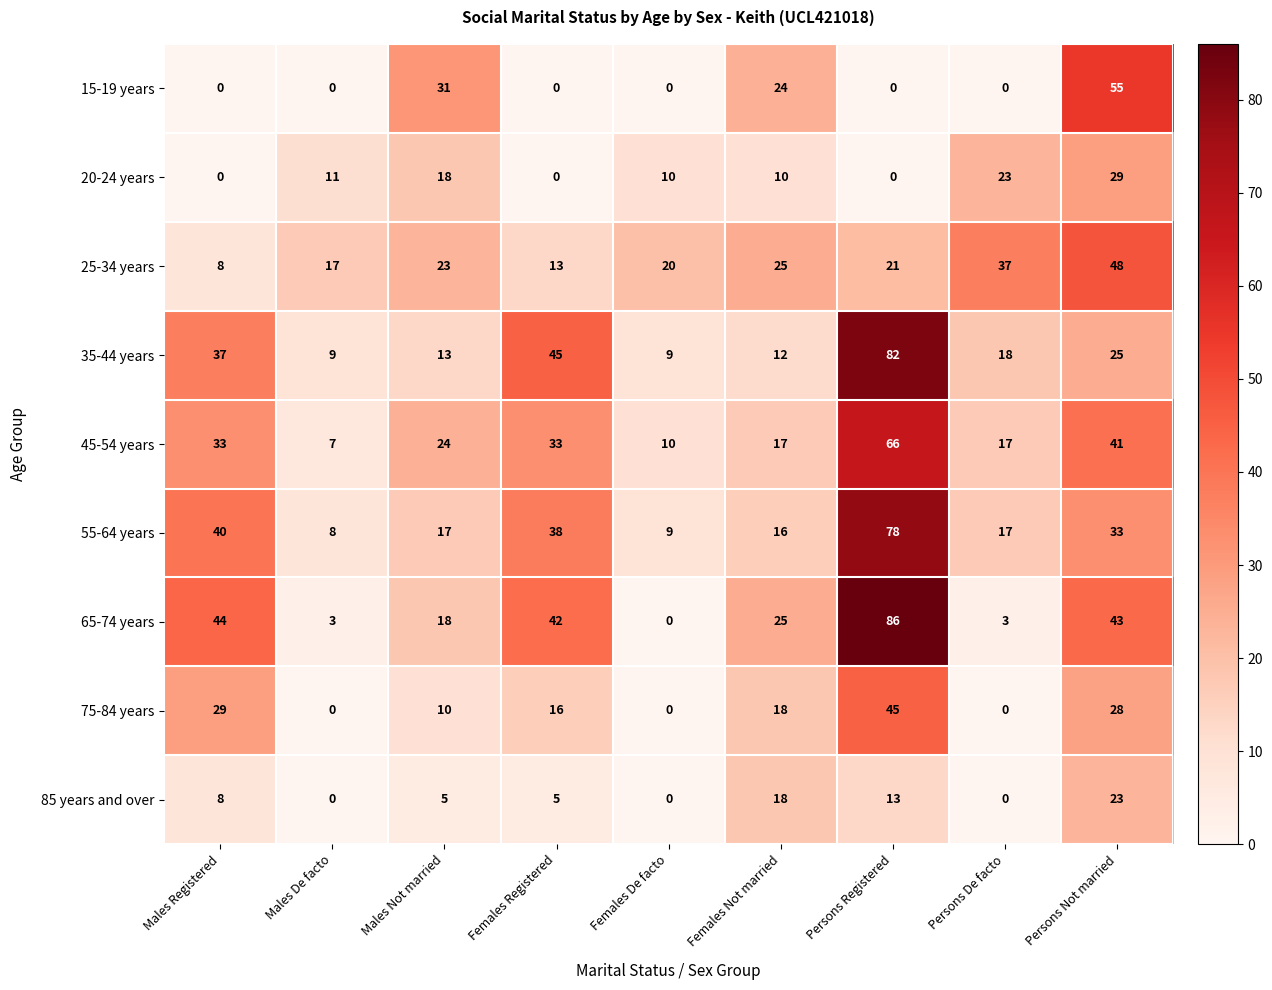

Is it true that 25-34 years equals 48 at Persons Not married?

True